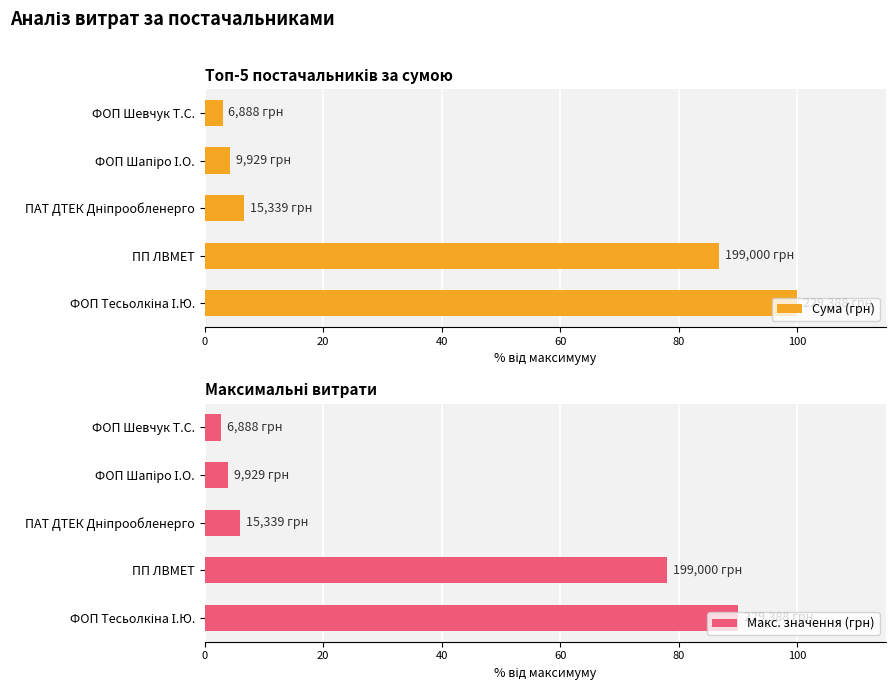

What is the difference between the maximum and minimum values in the Сума (грн) series?

97.0